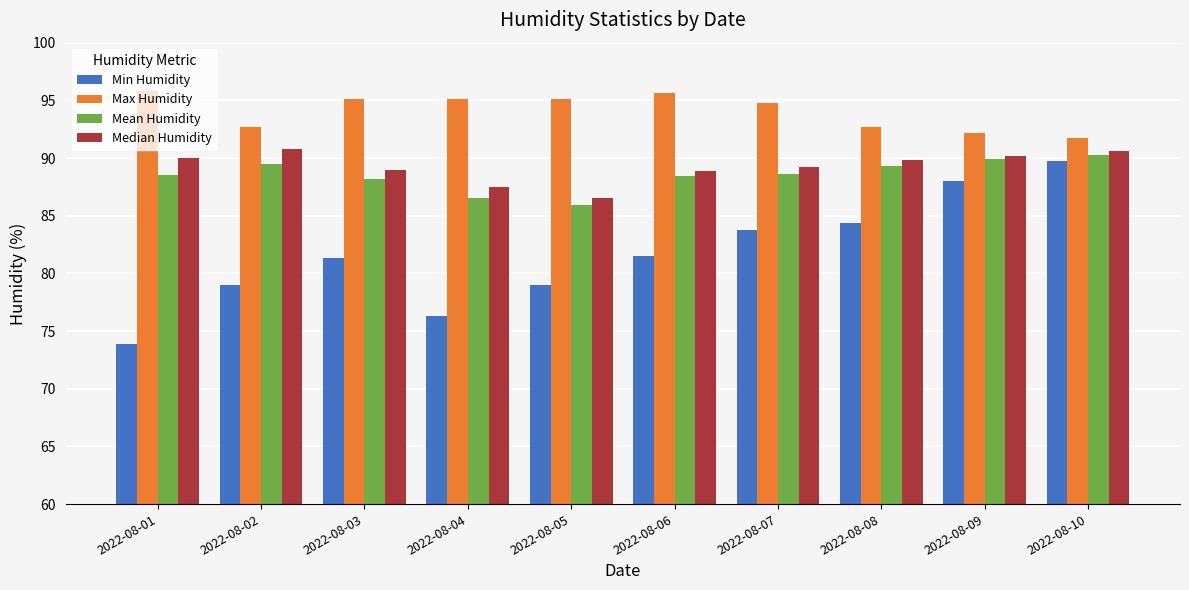

What is the smallest value displayed?

73.9